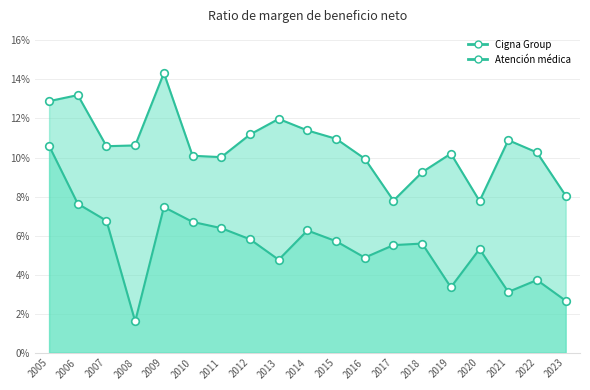

Is the value of Atención médica at 2013 greater than the value of Cigna Group at 2021?

Yes